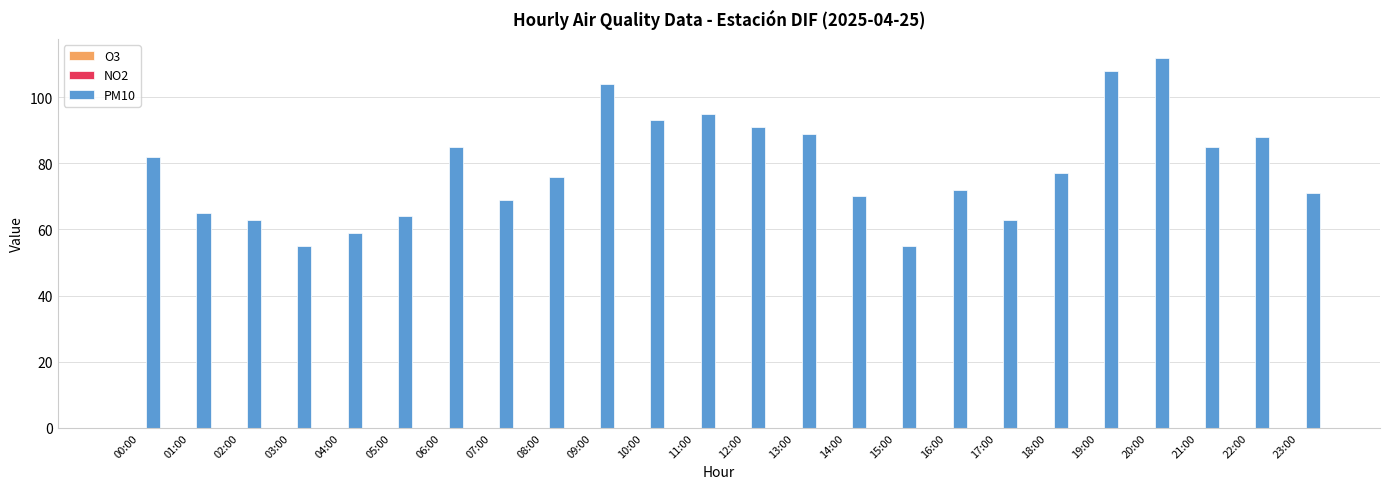

Which category has the highest value across all series?

20:00